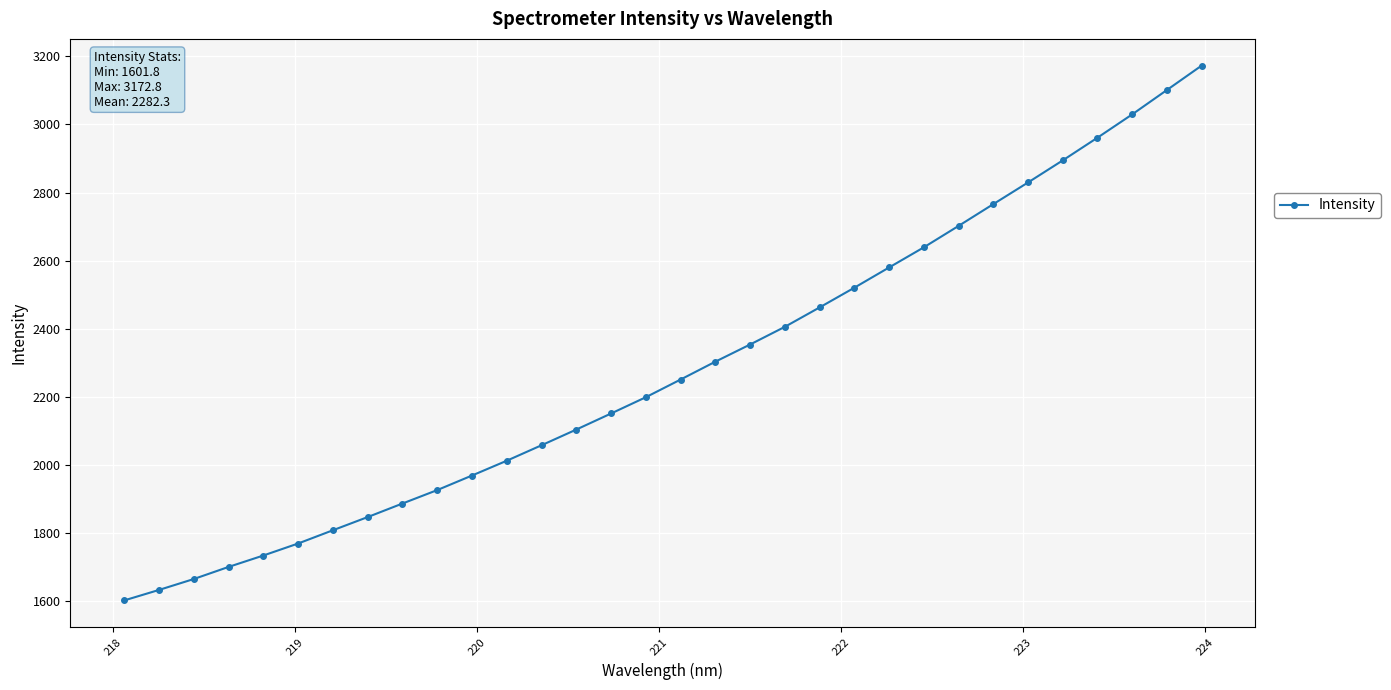

True or false: the data has more than 2 interior local peaks.

False